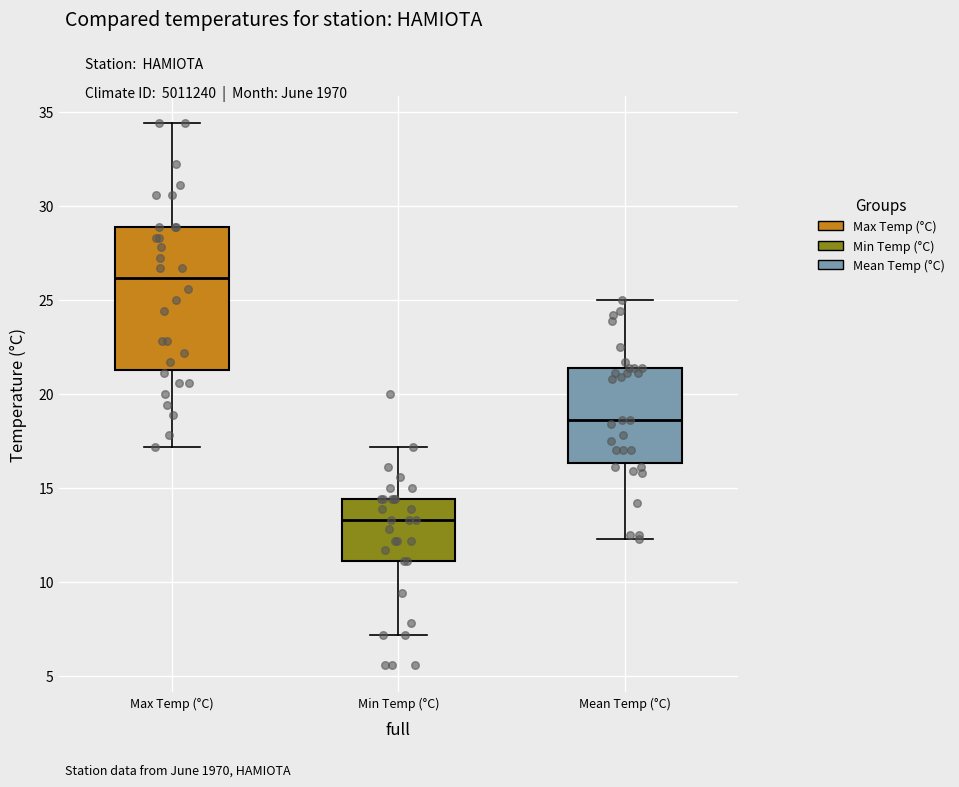

Where does the upper whisker of the box for Min Temp (°C) end on the y-axis? The values are not printed on the chart, so give them approximately, as read against the axis.

17.0